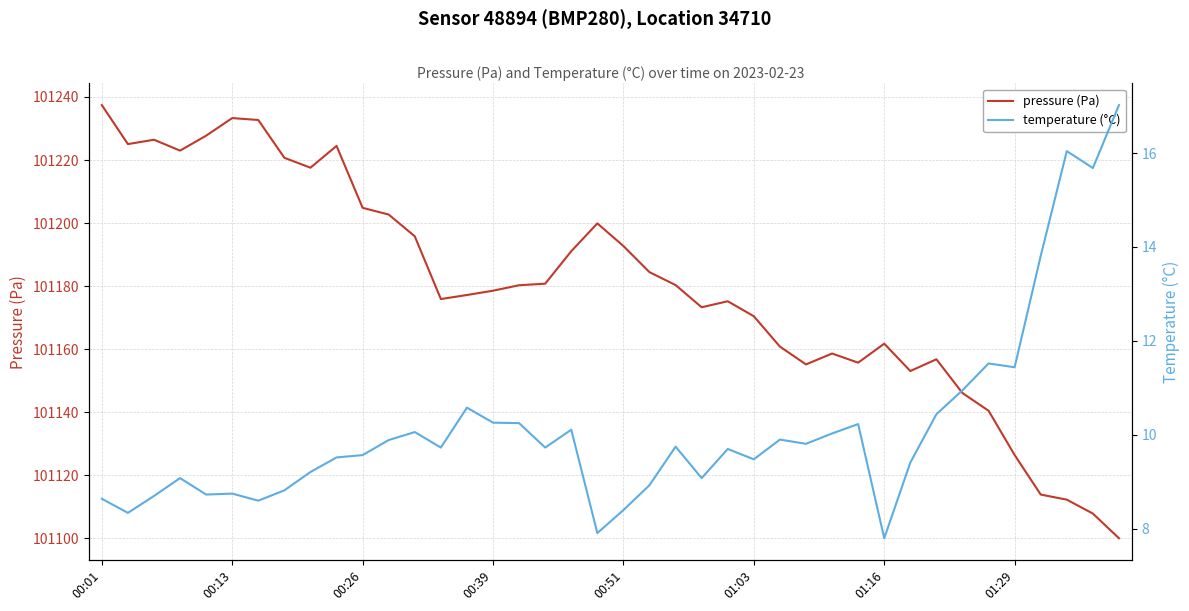

The value of pressure (Pa) at 00:51 is 36996.7. True or false?

False